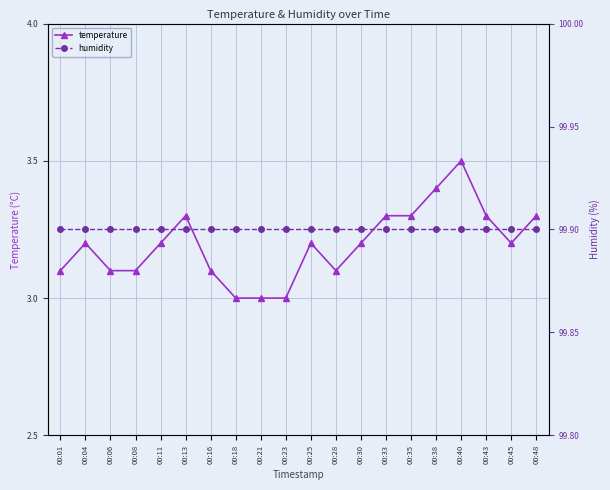

What is the sum of all humidity values?

1998.0